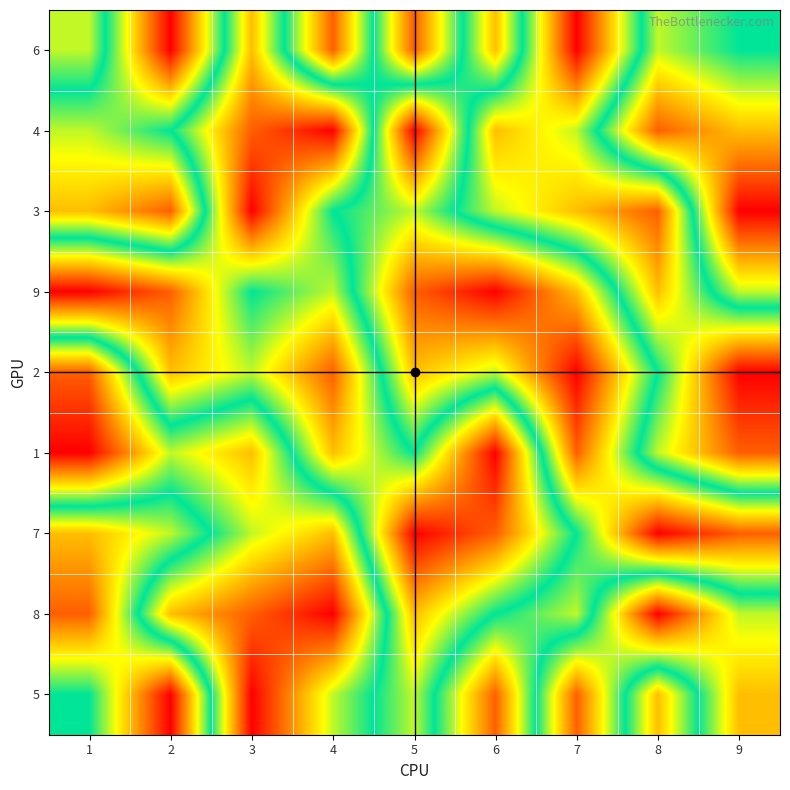

Between 9 and 7, which is larger?

7